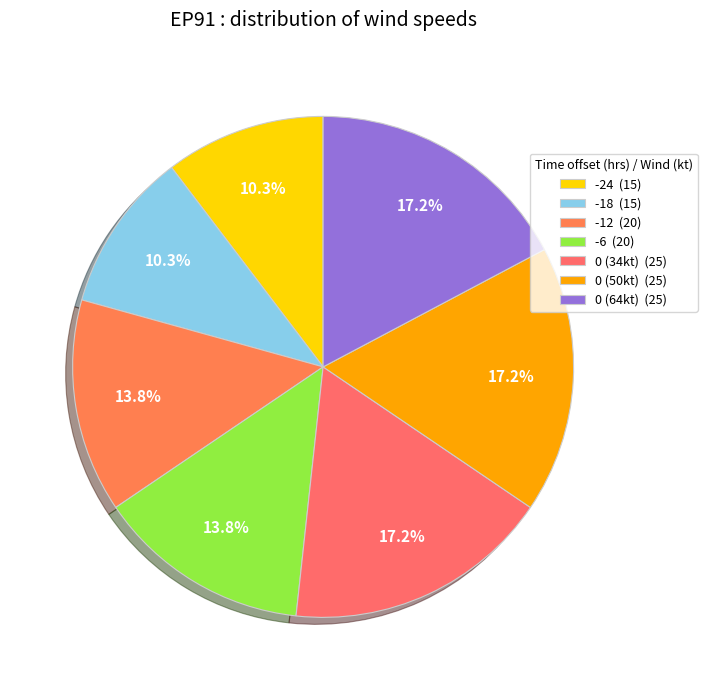

Count the number of slices in the pie.

7